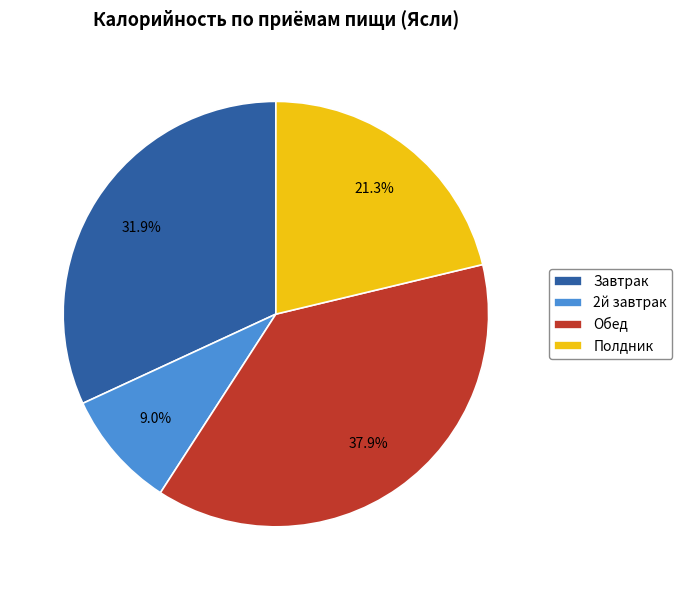

Is the sum of 2й завтрак and Обед greater than half?

No